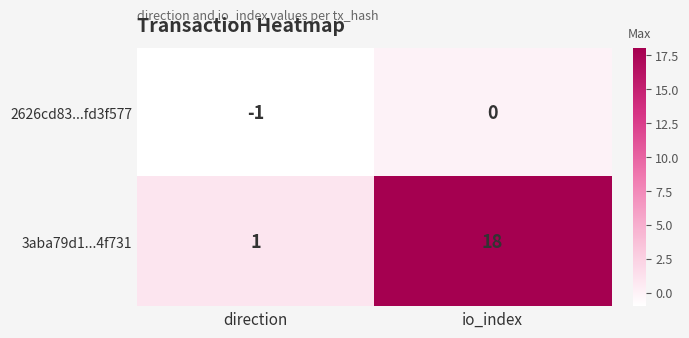

What is the highest value of the 3aba79d1...4f731 series?

18